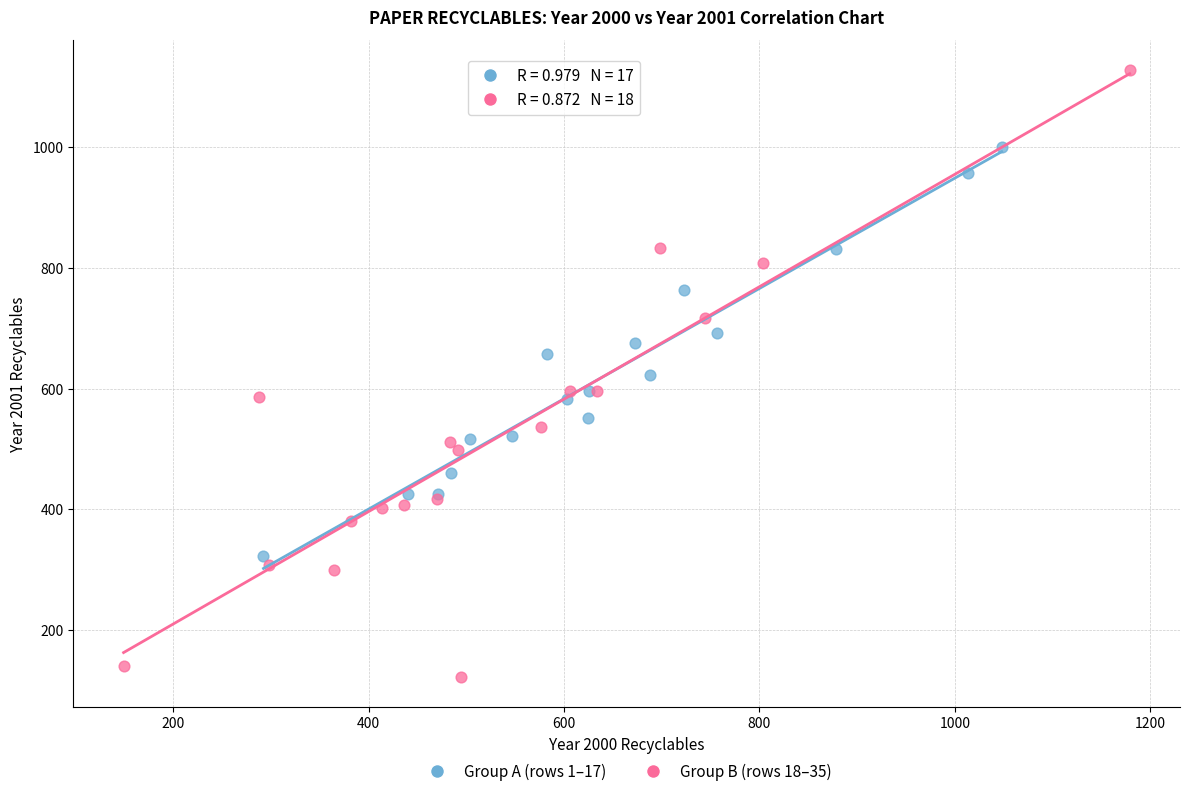

Which series reaches the maximum Y coordinate?

Group B (rows 18–35)